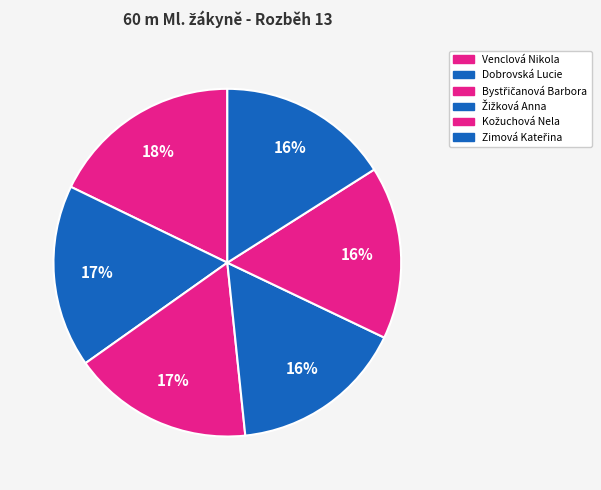

What percentage is the Venclová Nikola slice, to the nearest percent?

16%